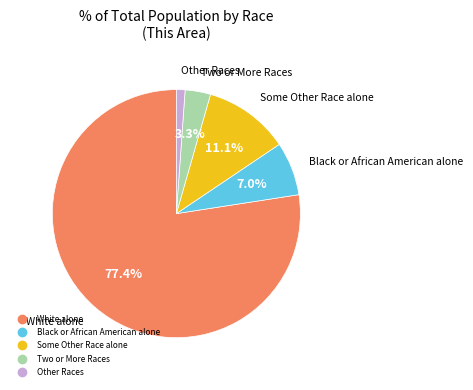

Is the sum of Other Races and Some Other Race alone greater than half?

No